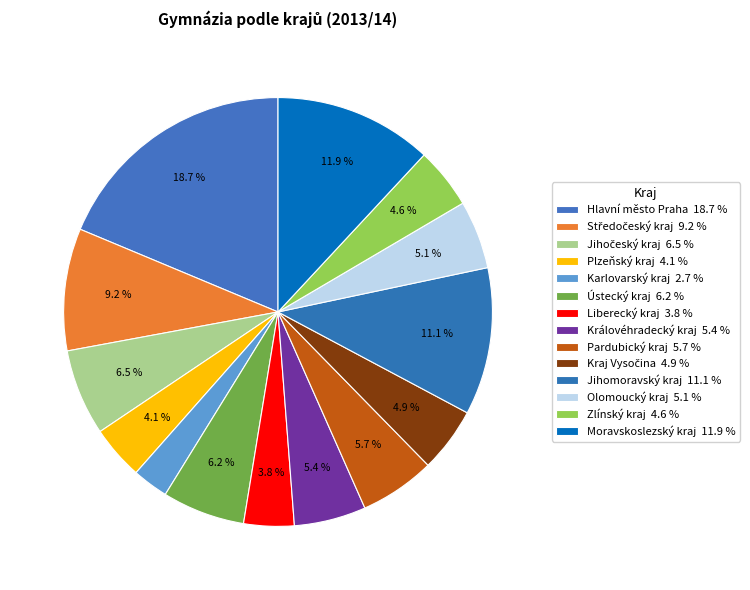

How many segments does this pie chart have?

14